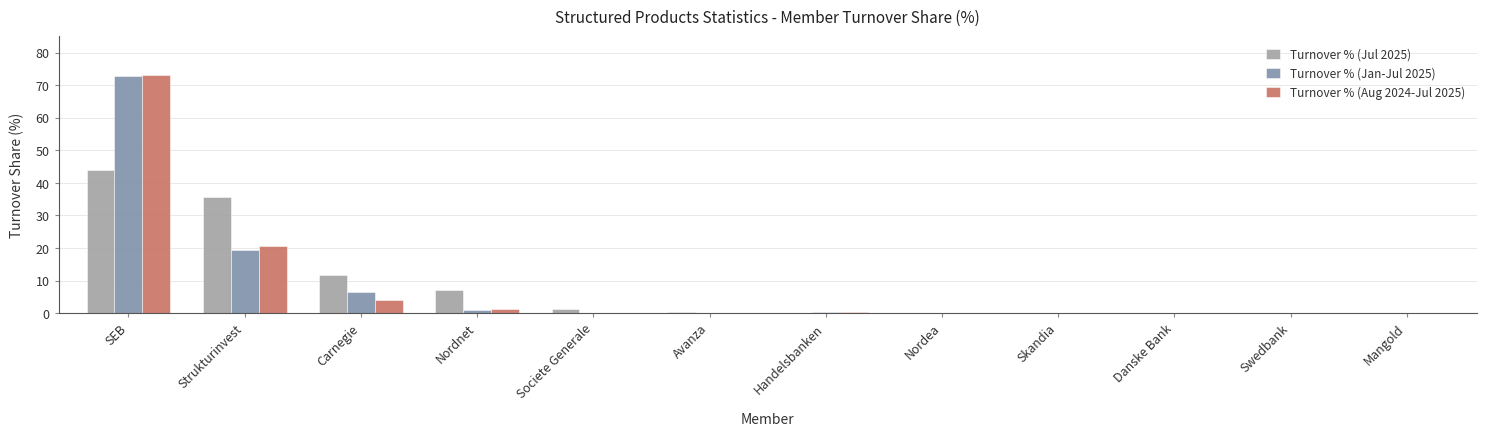

What is the approximate value of Turnover % (Aug 2024-Jul 2025) at SEB?

73.2